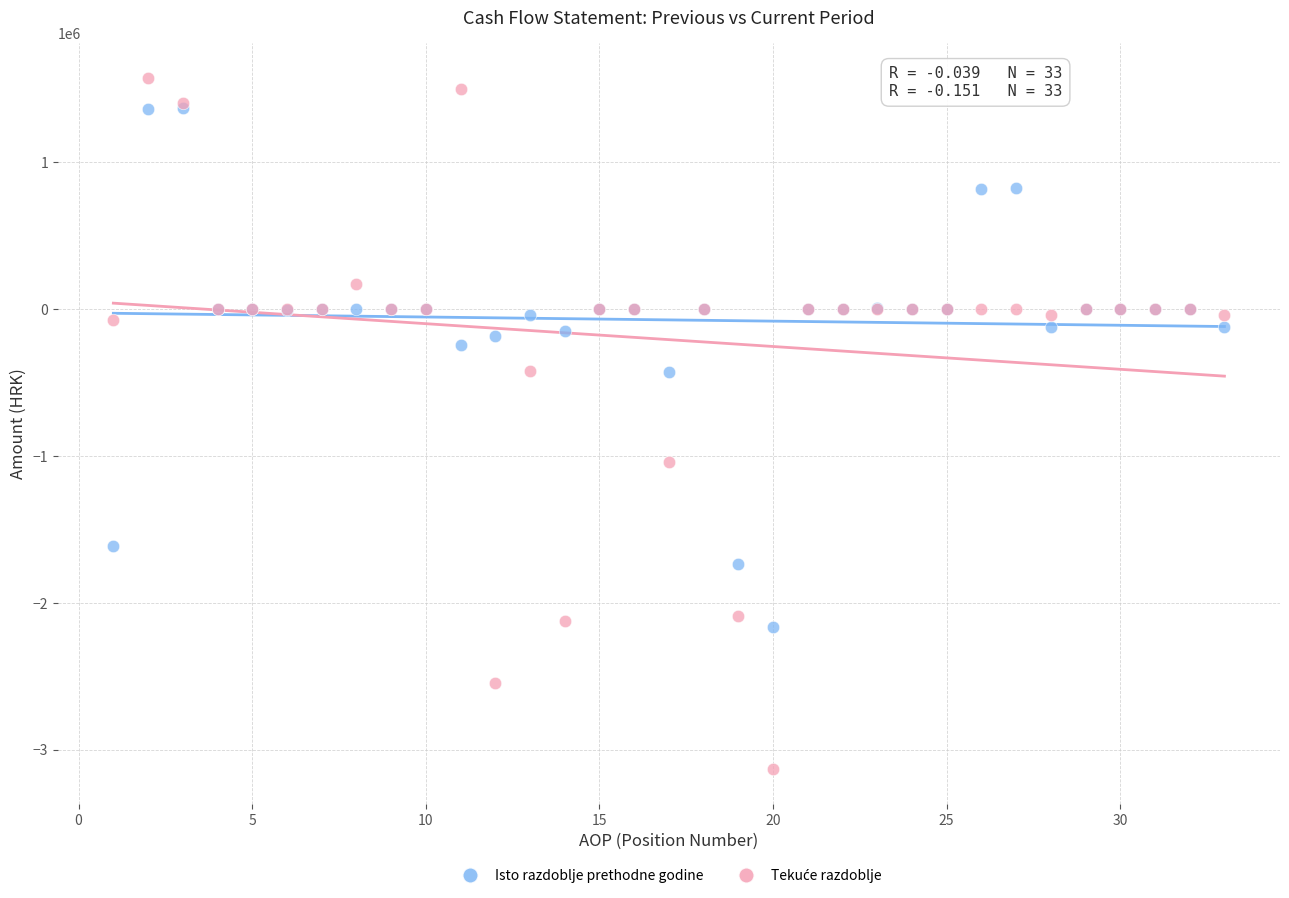

Across all series, what Y value is closest to -778536?

-1040601